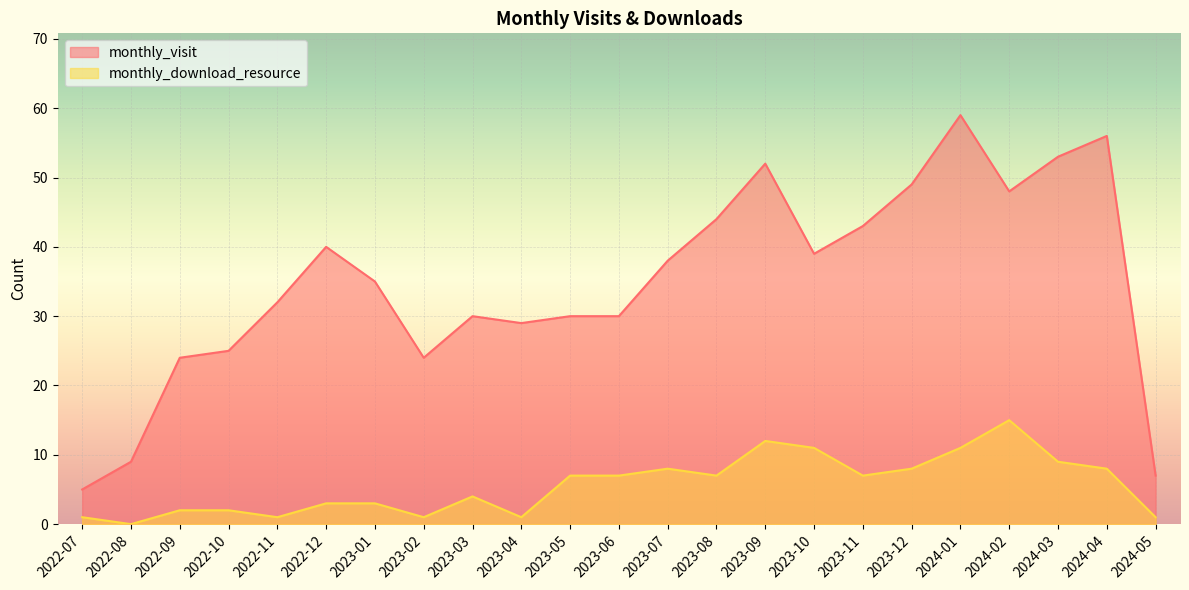

Between 2023-11 and 2023-07, which is larger?

2023-11